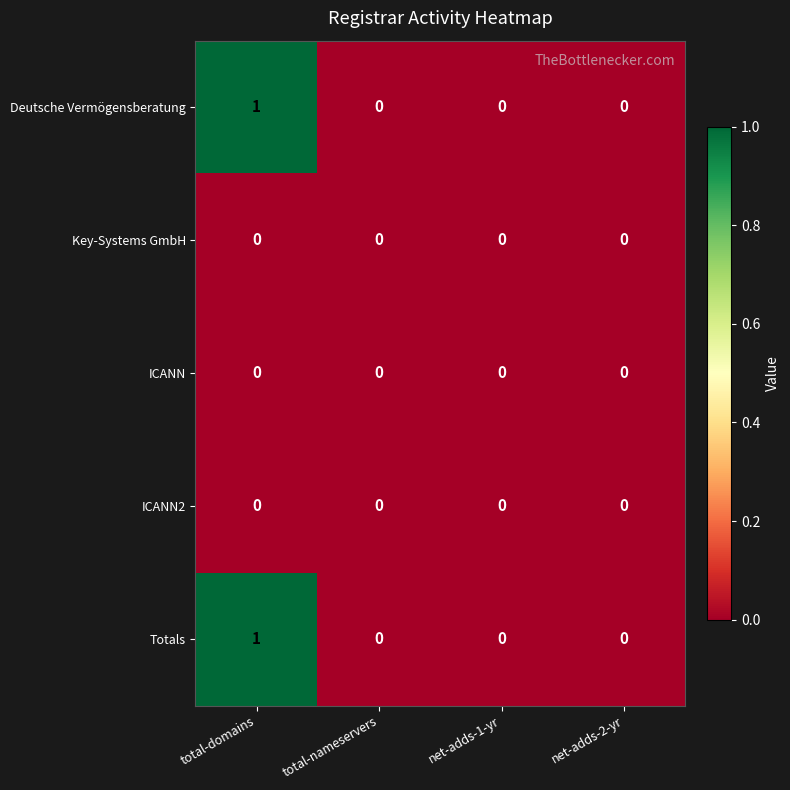

Count the Deutsche Vermögensberatung values in the range 0 to 1.

4